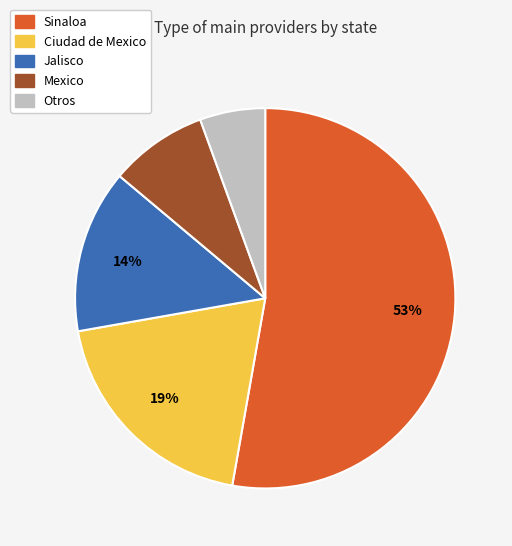

Count the number of slices in the pie.

5